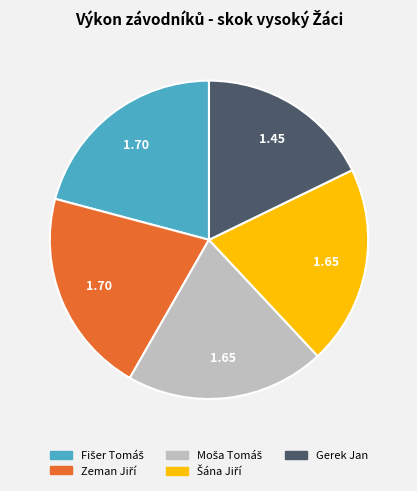

Does any single category account for the majority?

No